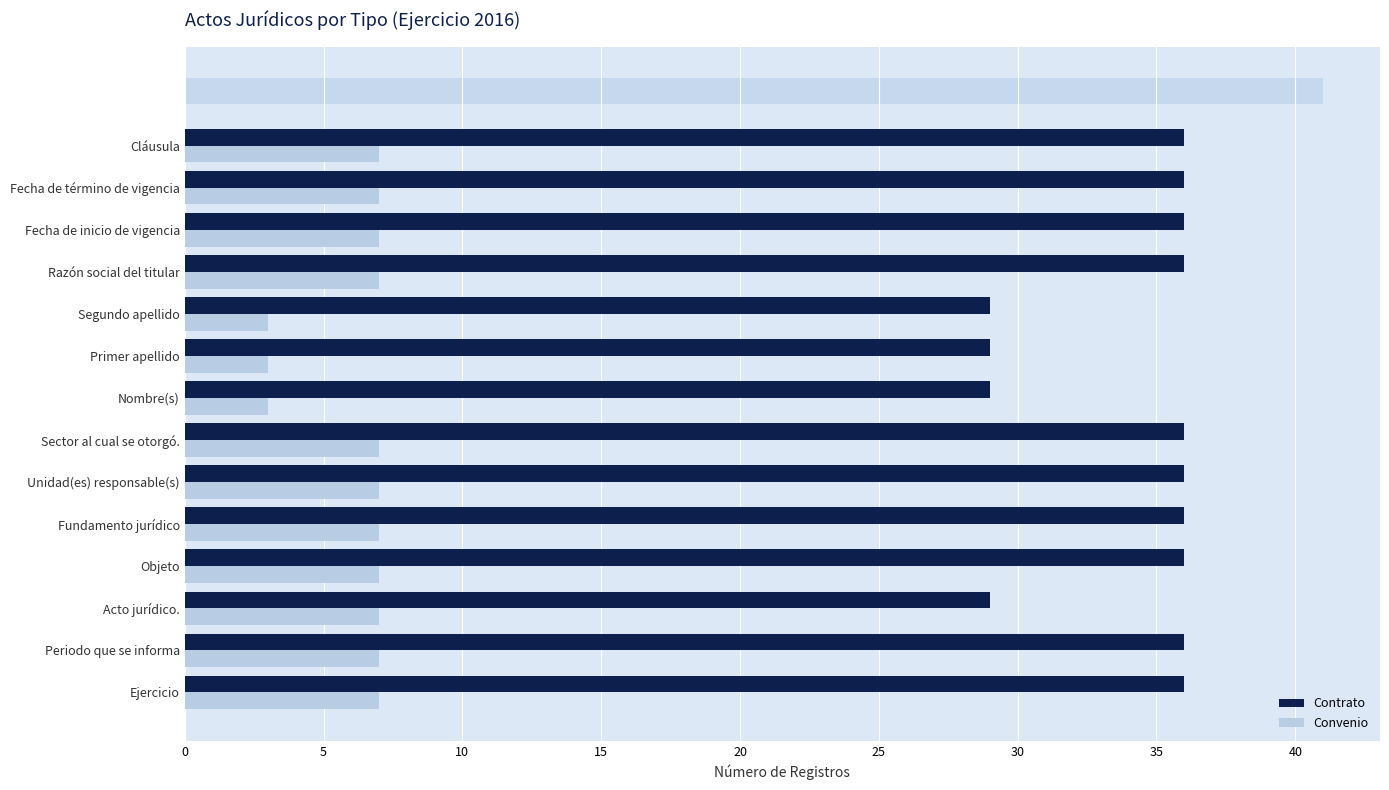

What is the sum of the Contrato values at Fecha de término de vigencia and Fundamento jurídico?

72